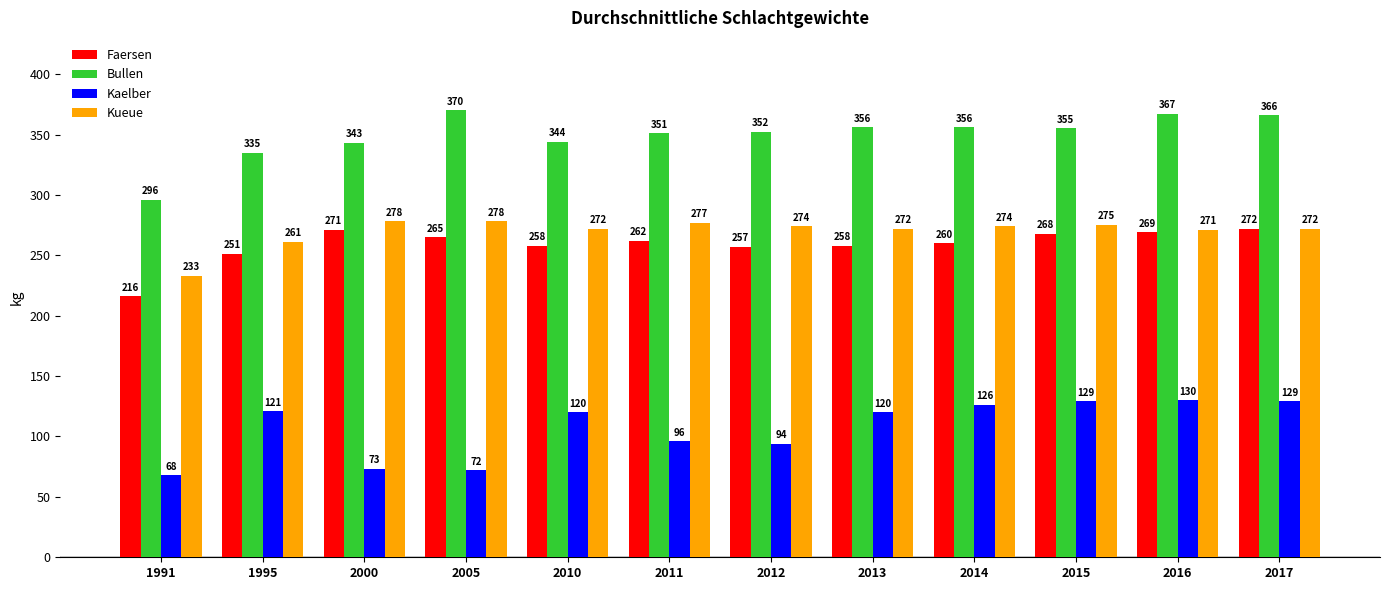

What is the sum of the Faersen values at 2010 and 2015?

526